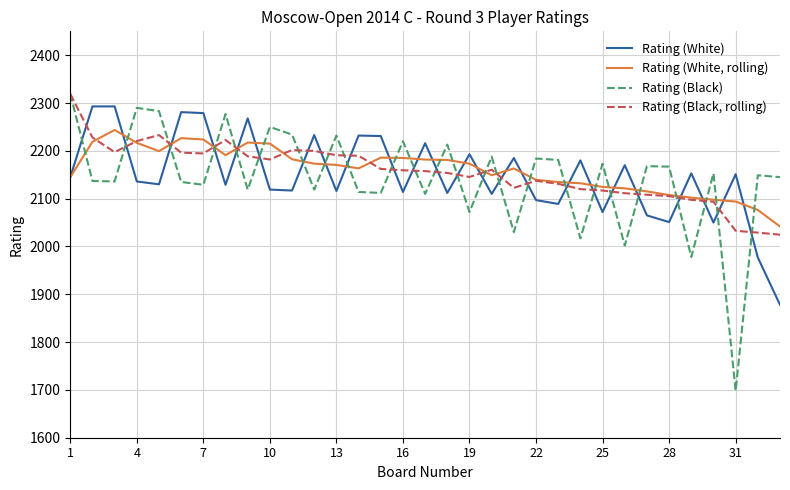

What is the smallest value displayed?

1698.0